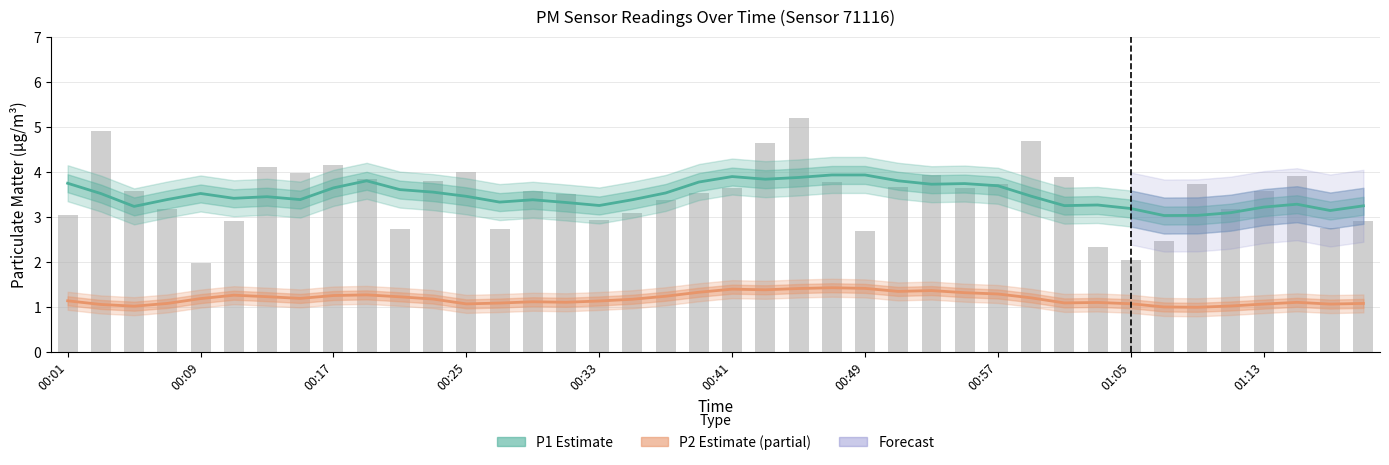

The P1 trend series shows 1.3 at 00:17. True or false?

False